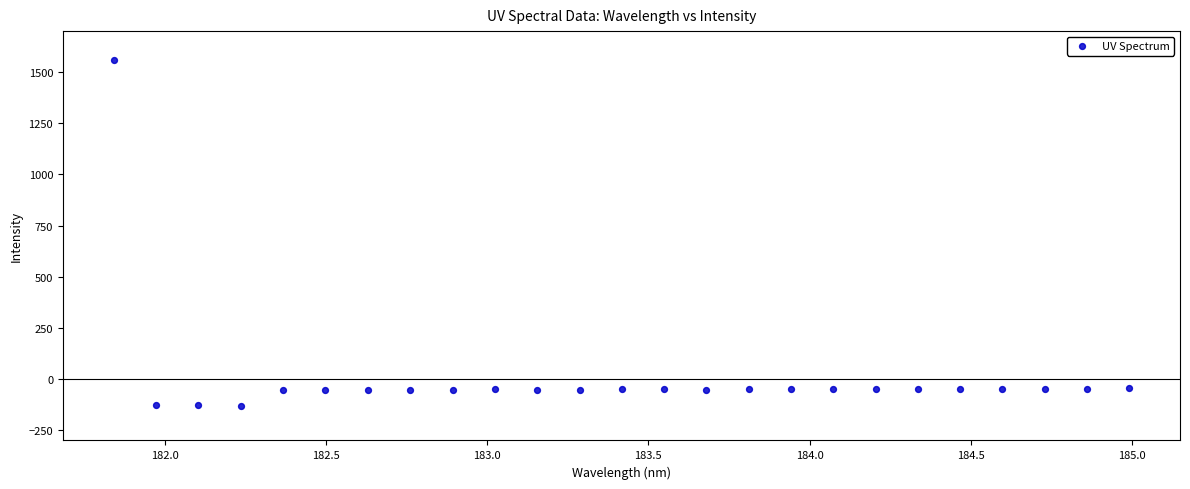

What is the range of X values (max minus min)?

3.1